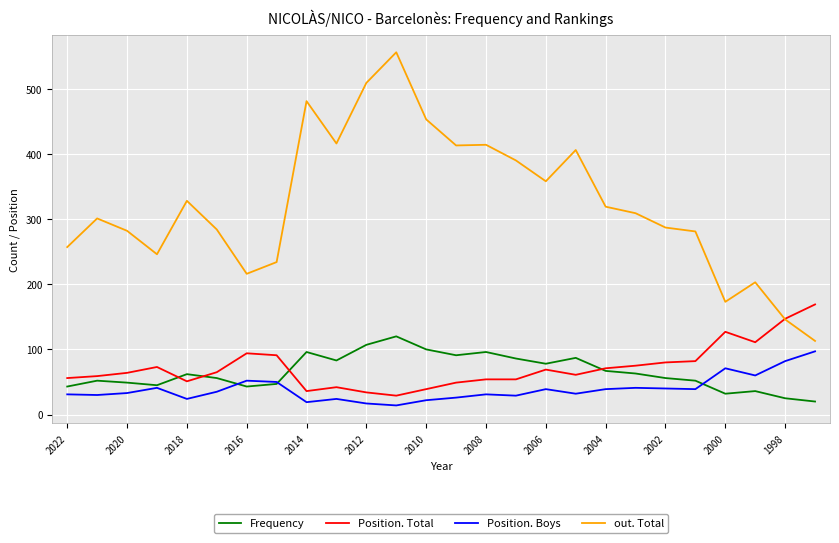

True or false: Position. Boys and Position. Total intersect in this chart.

False